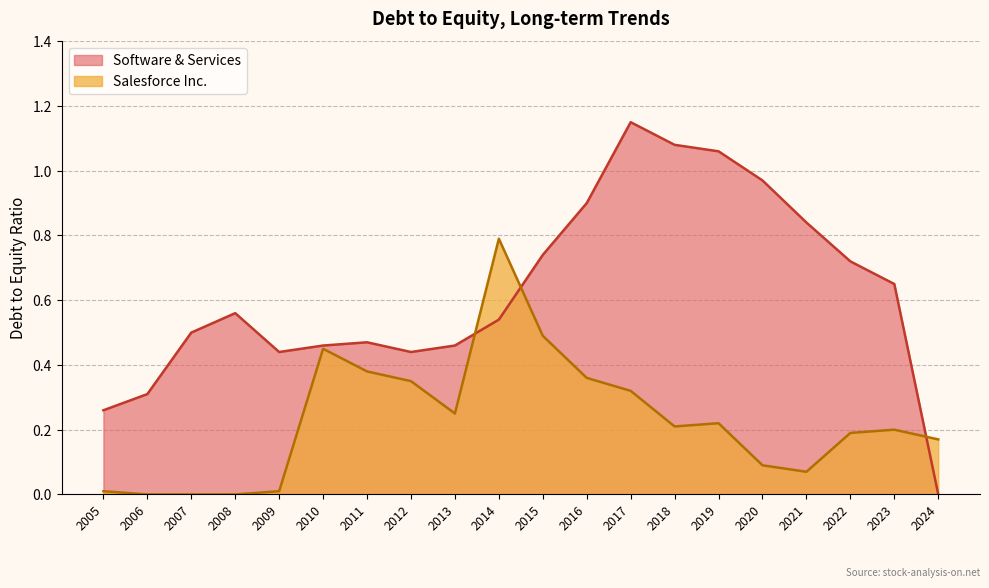

Which series changed the most between 2009 and 2010?

Salesforce Inc.